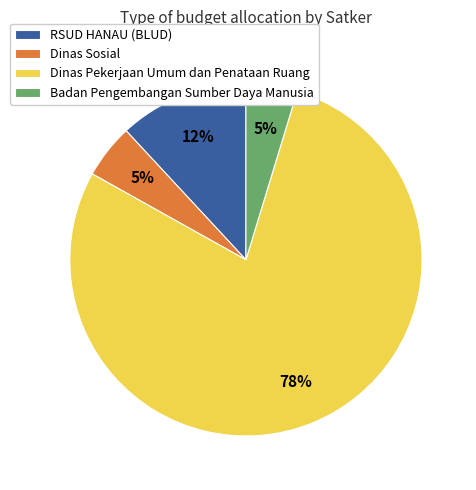

Is the sum of RSUD HANAU (BLUD) and Badan Pengembangan Sumber Daya Manusia greater than half?

No